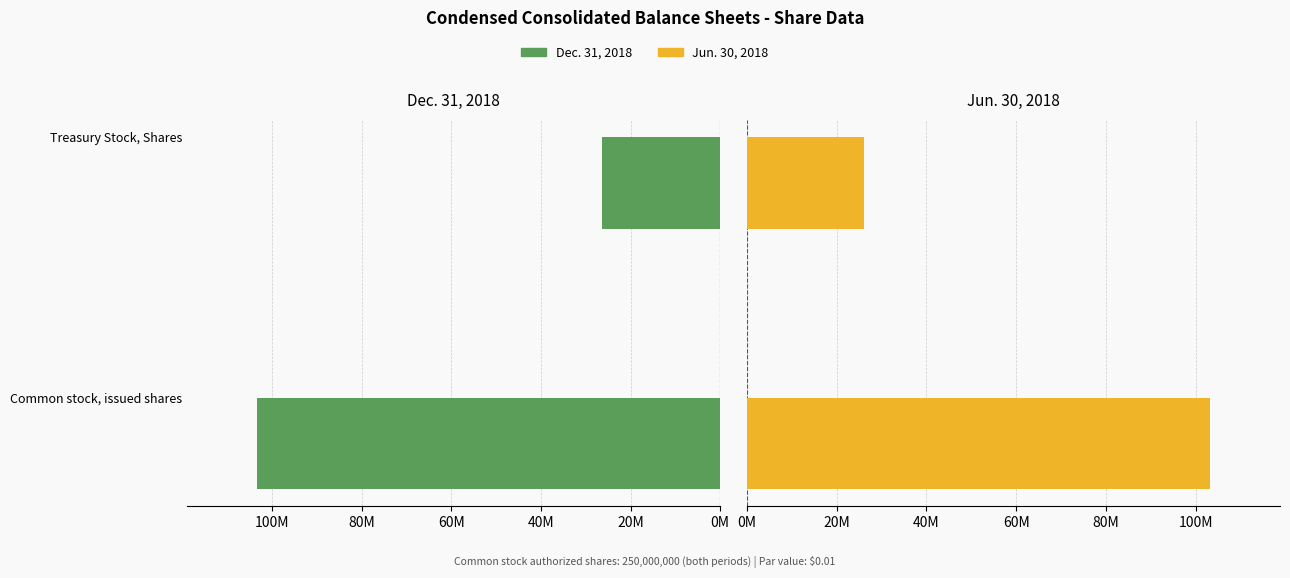

List the series in order of their peak value, highest first.

Dec. 31, 2018, Jun. 30, 2018